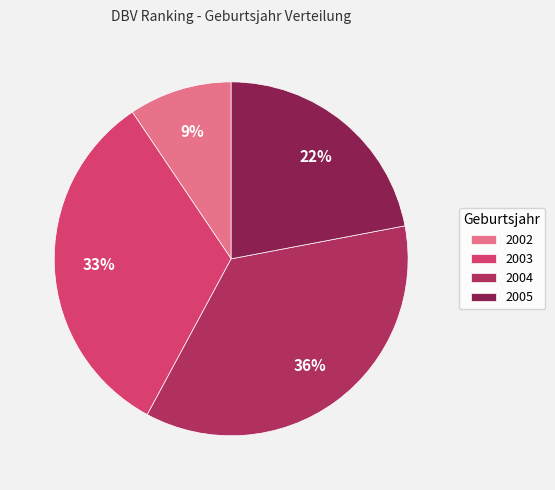

Is there any slice that represents more than half of the pie?

No